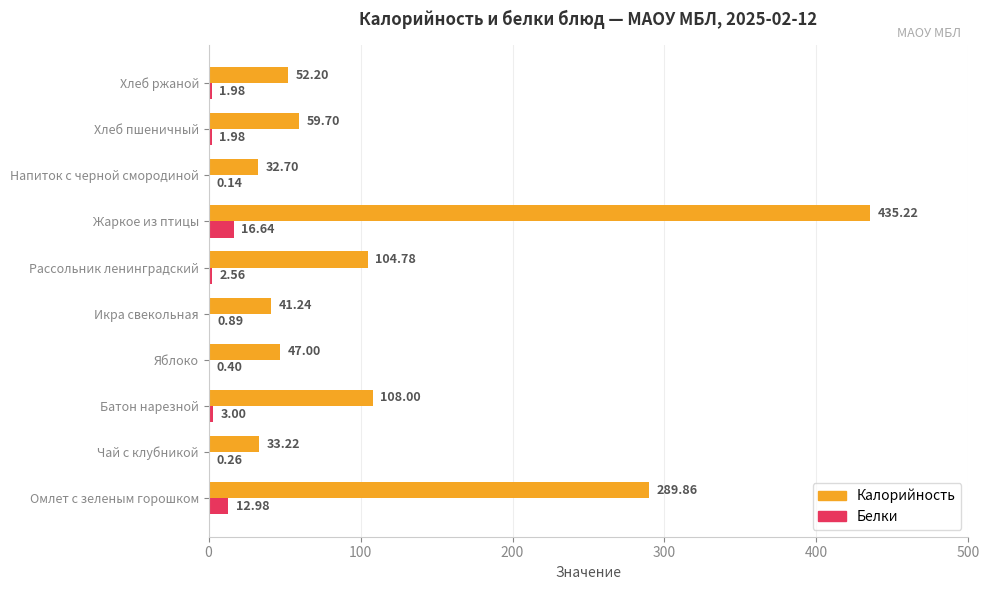

What is the sum of all Калорийность values?

1203.9